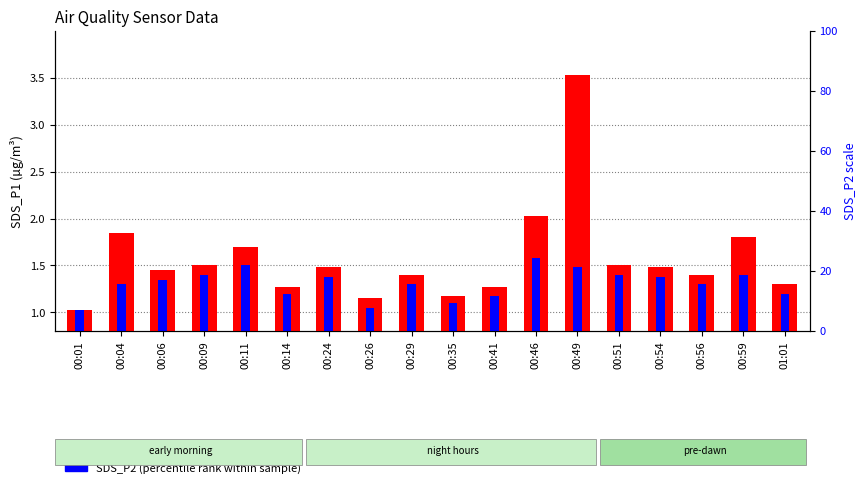

Does the chart contain stacked bars?

No